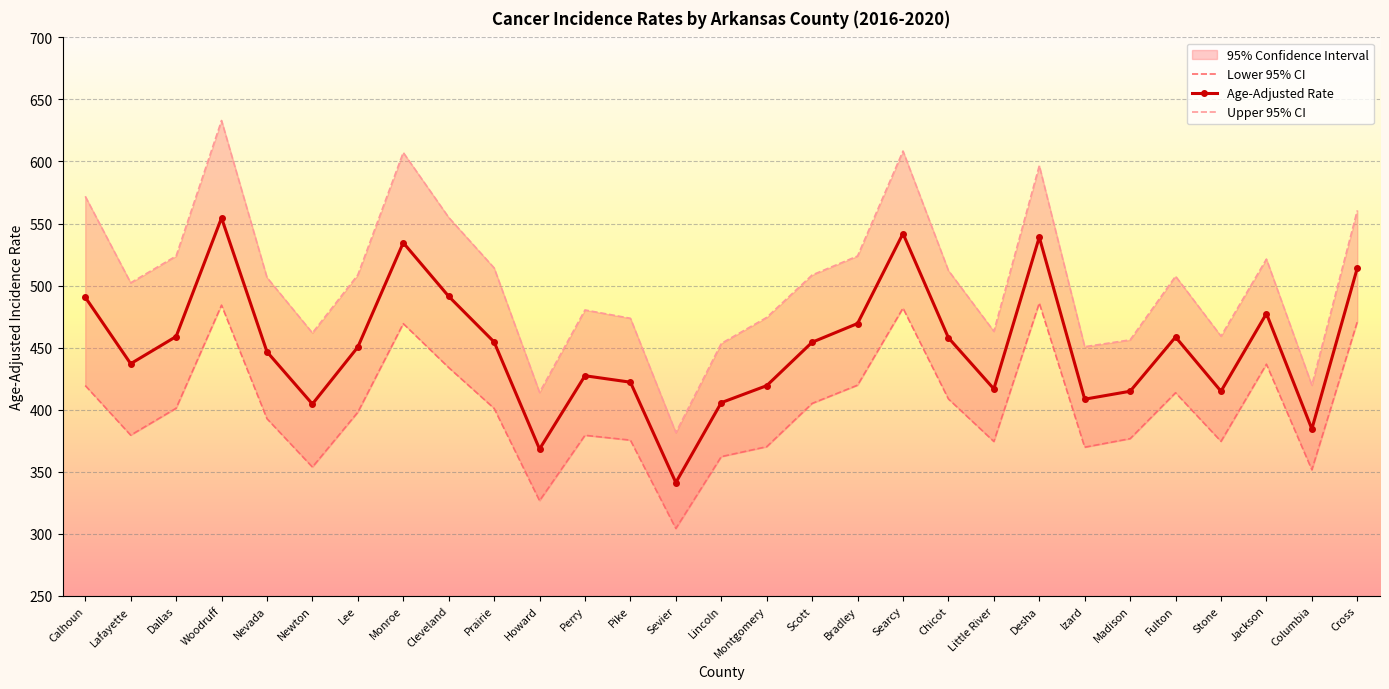

True or false: Lower 95% CI and Upper 95% CI intersect in this chart.

False